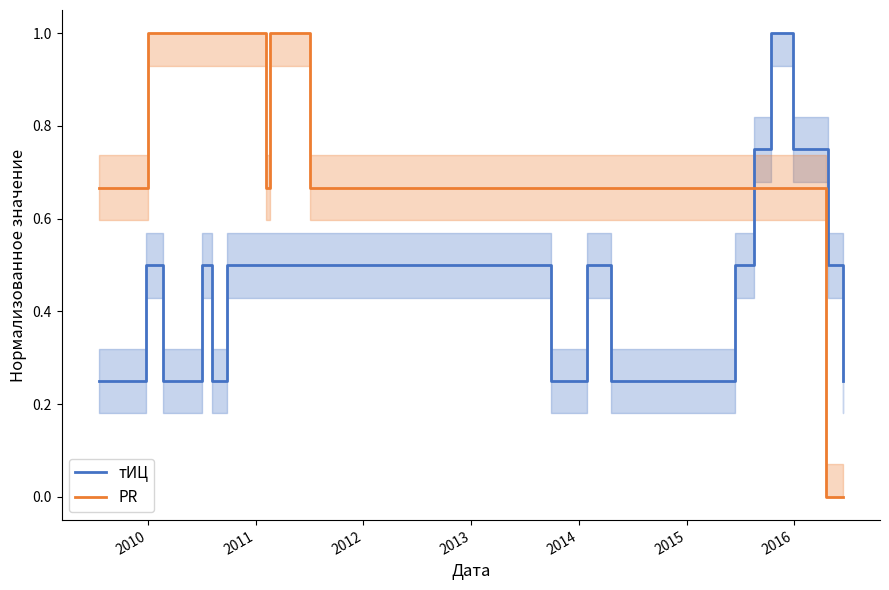

Reading right to left, list all the values displayed in this chart.

тИЦ: 0.2	0.5	0.8	0.8	1.0	0.8	0.5	0.2	0.5	0.2	0.5	0.5	0.5	0.5	0.2	0.5	0.2	0.5	0.5	0.2
PR: 0.0	0.0	0.0	0.7	0.7	0.7	0.7	0.7	0.7	0.7	0.7	1.0	0.7	1.0	1.0	1.0	1.0	1.0	0.7	0.7